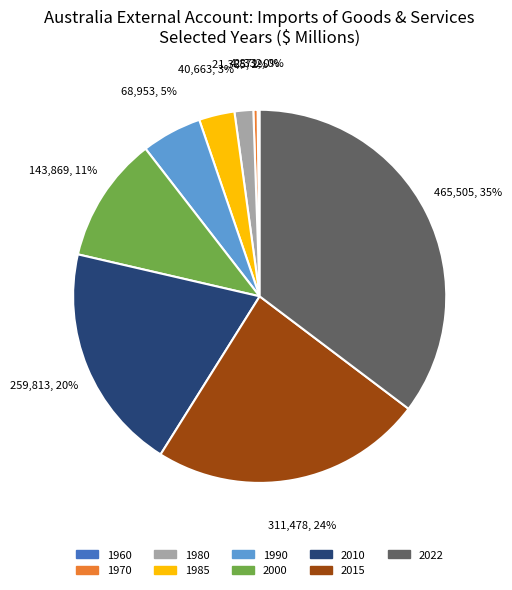

To the nearest percent, what percentage of the pie is 2010?

20%